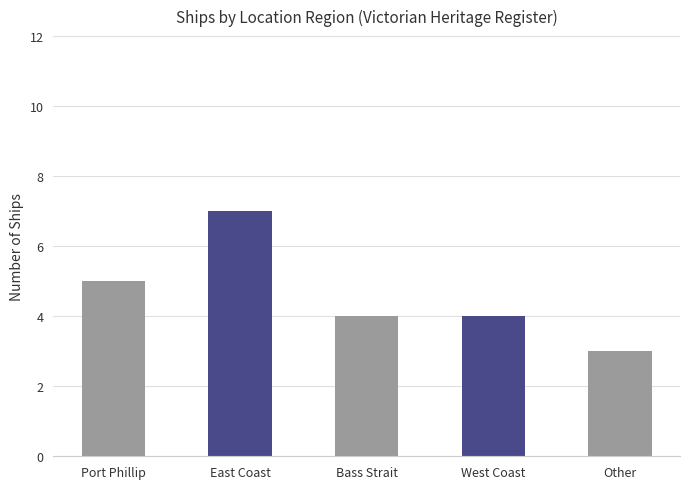

True or false: the data shows 2 at Bass Strait.

False